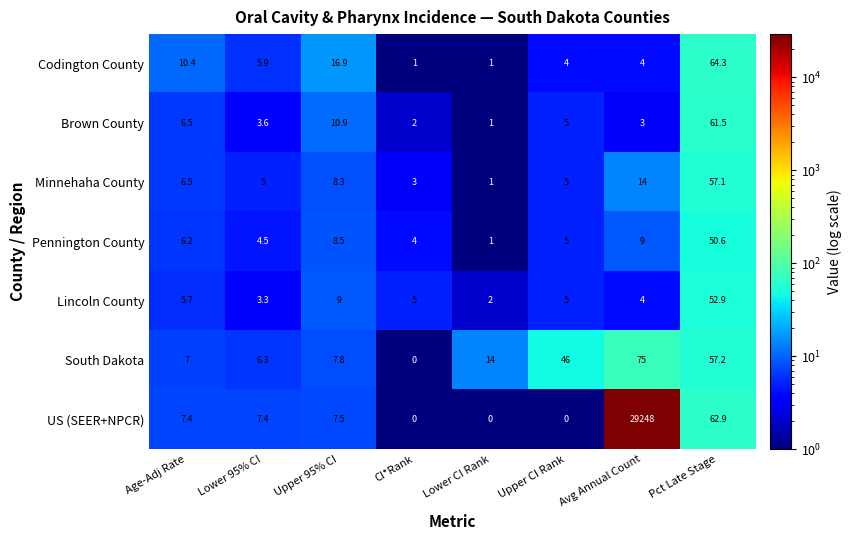

The US (SEER+NPCR) series shows 12.2 at Age-Adj Rate. True or false?

False